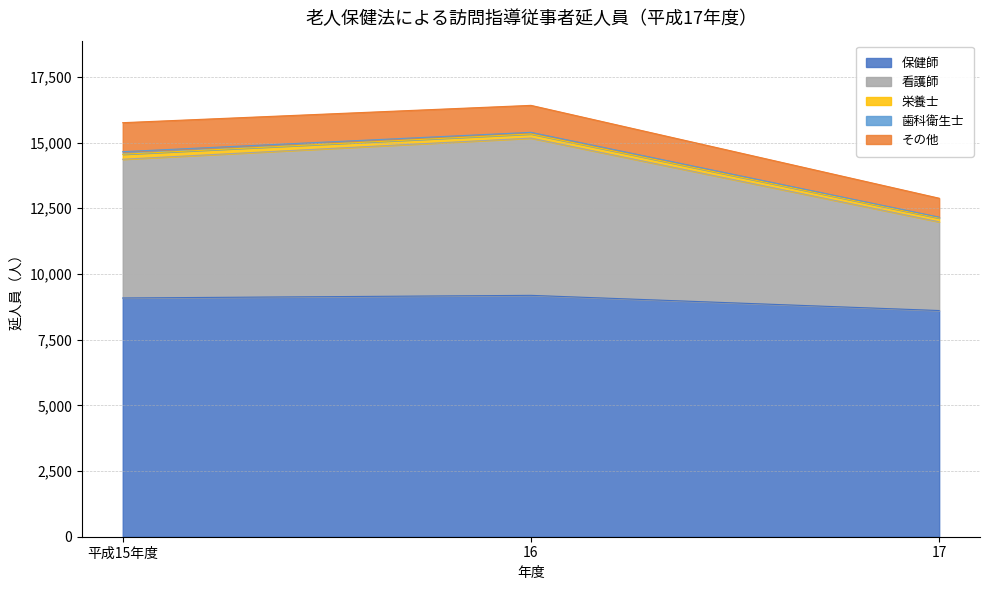

At 平成15年度, list the series in order from smallest to largest.

歯科衛生士, 栄養士, その他, 看護師, 保健師